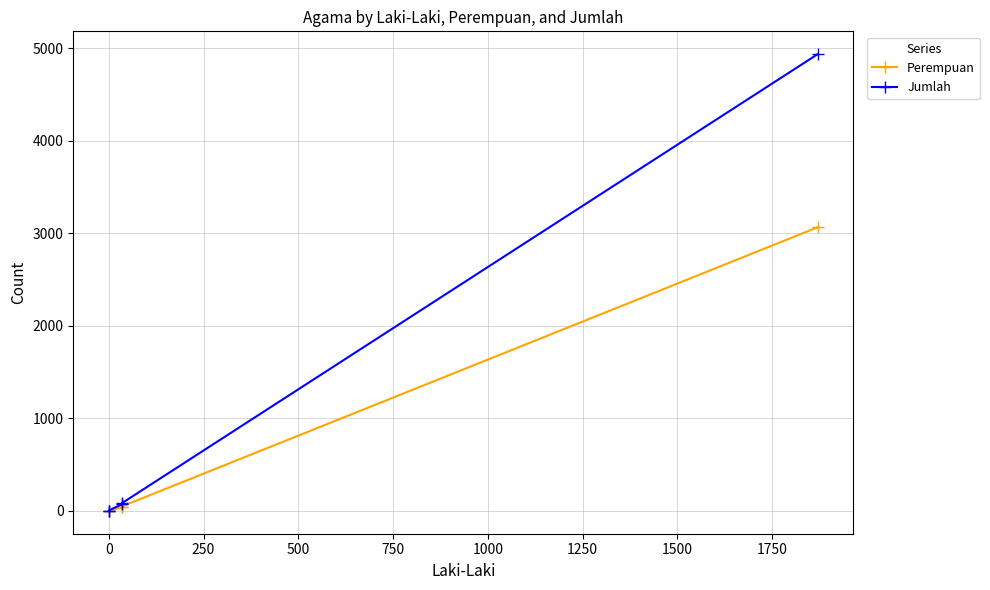

The Perempuan series shows 5260 at −250. True or false?

False